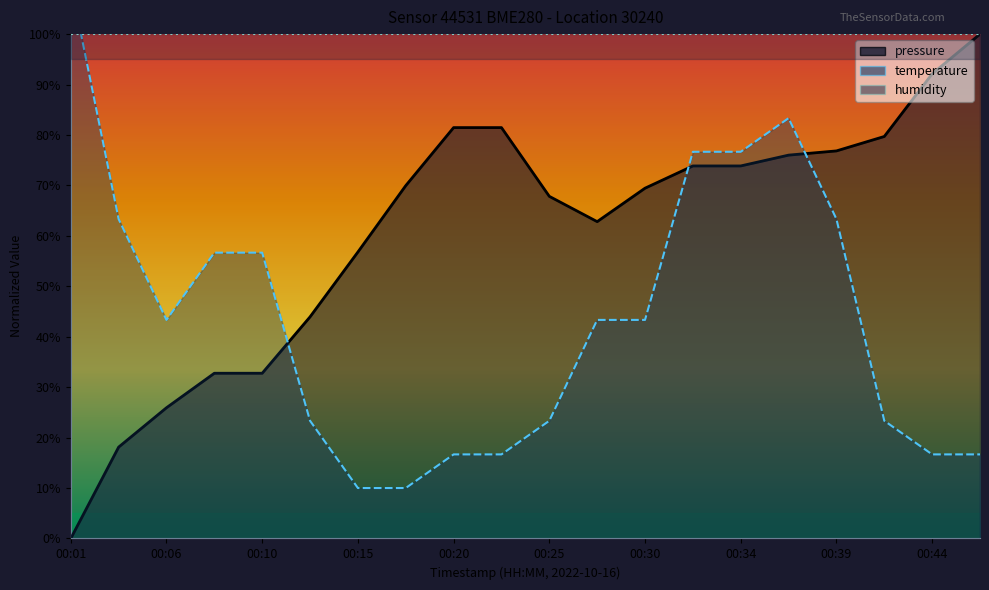

At how many categories does at least one series exceed 87?

3